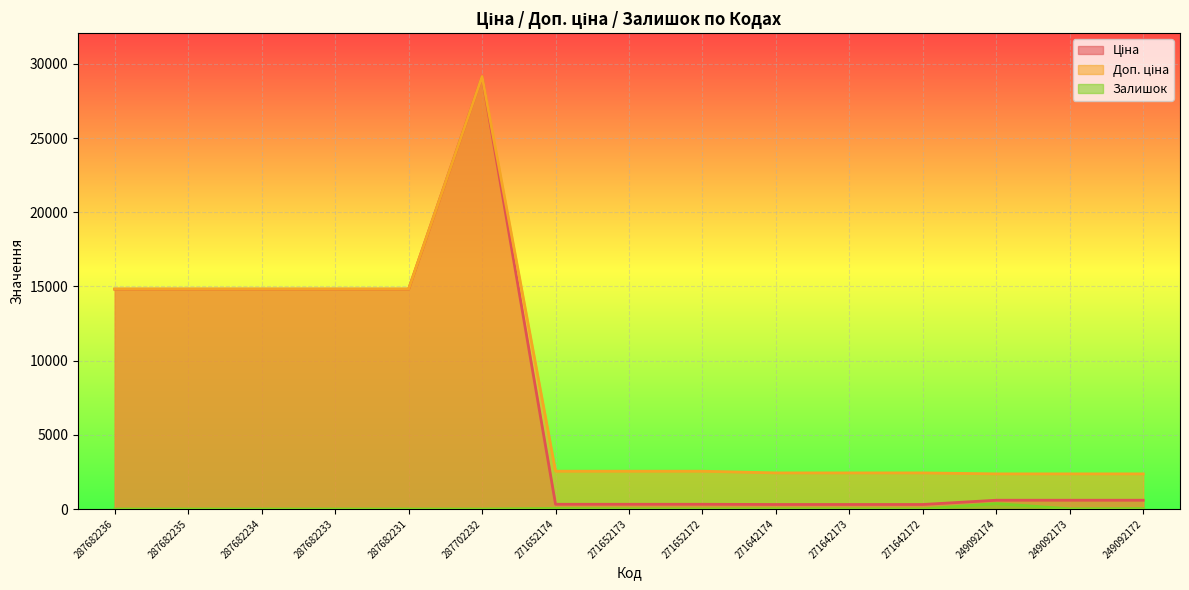

True or false: Ціна and Залишок cross at least once.

False